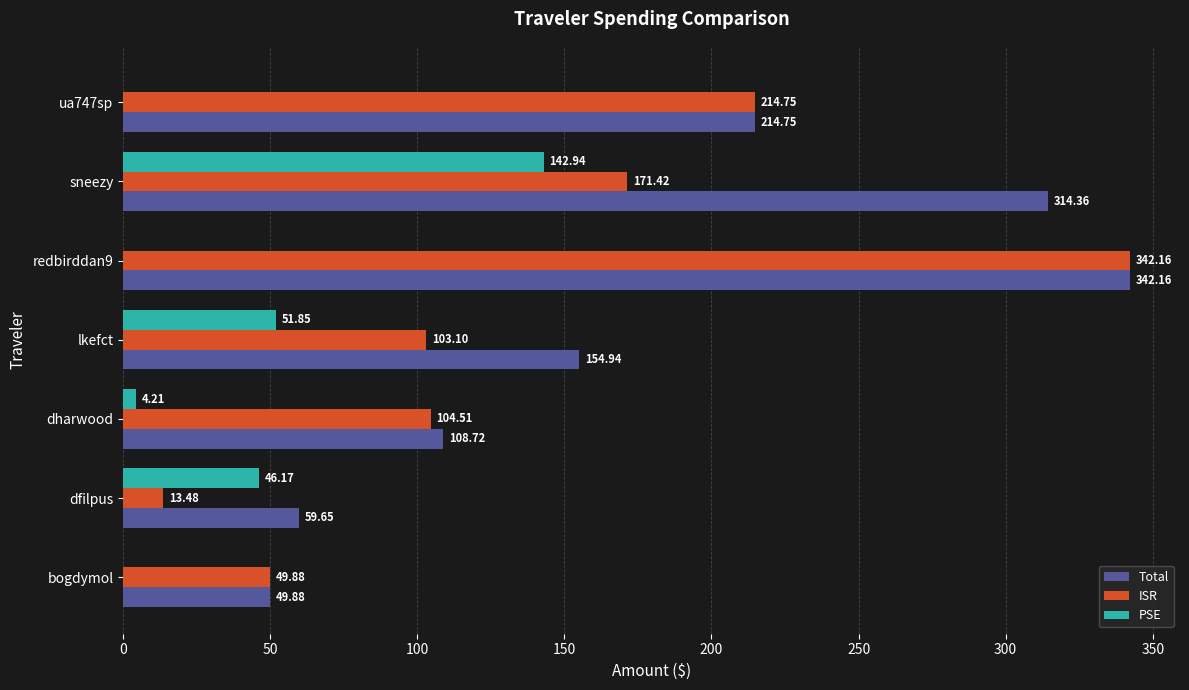

Between dfilpus and ua747sp, which series saw the biggest shift?

ISR